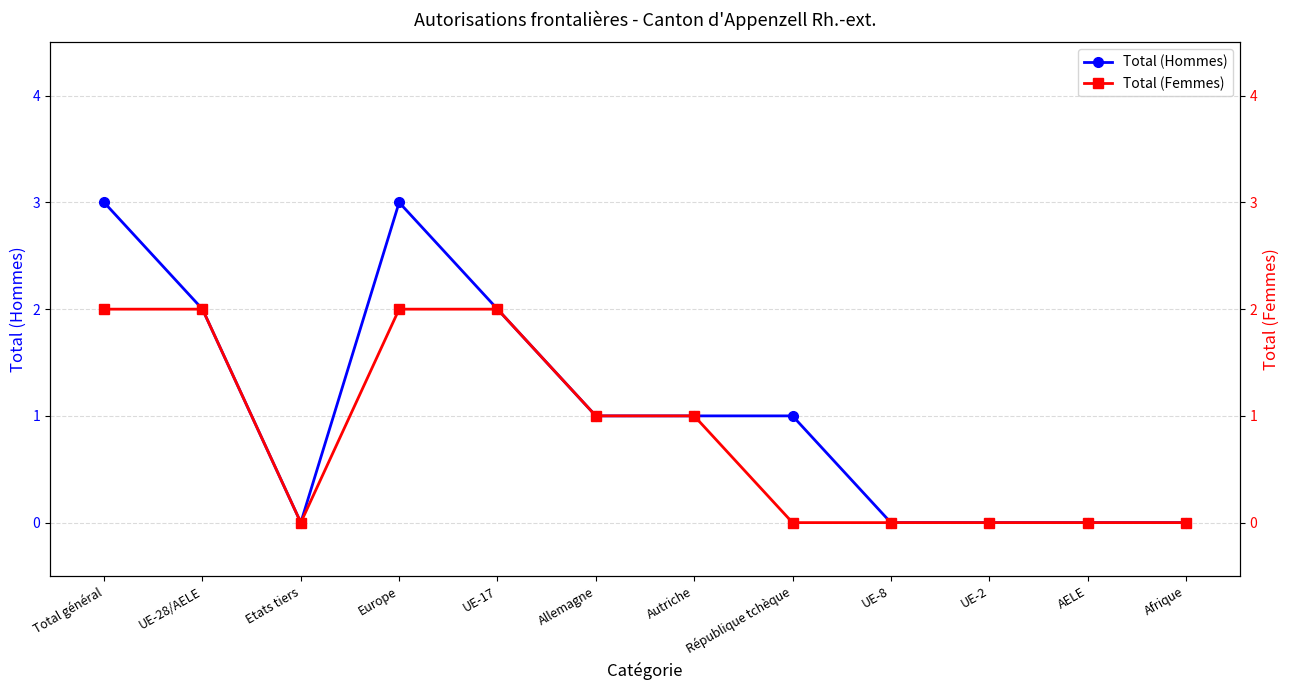

At which label does Total (Femmes) reach its peak?

Total général